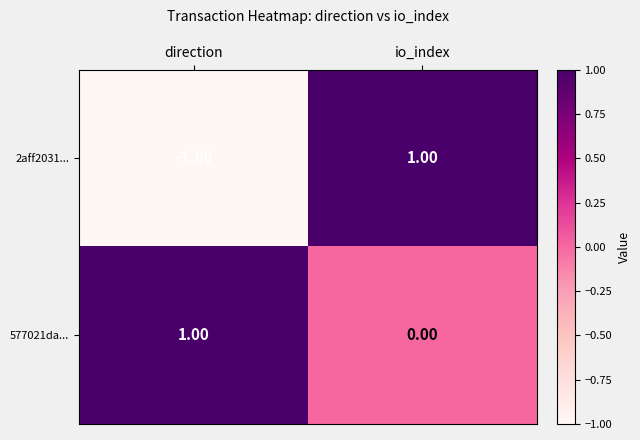

Which label corresponds to the smallest value in the chart?

direction